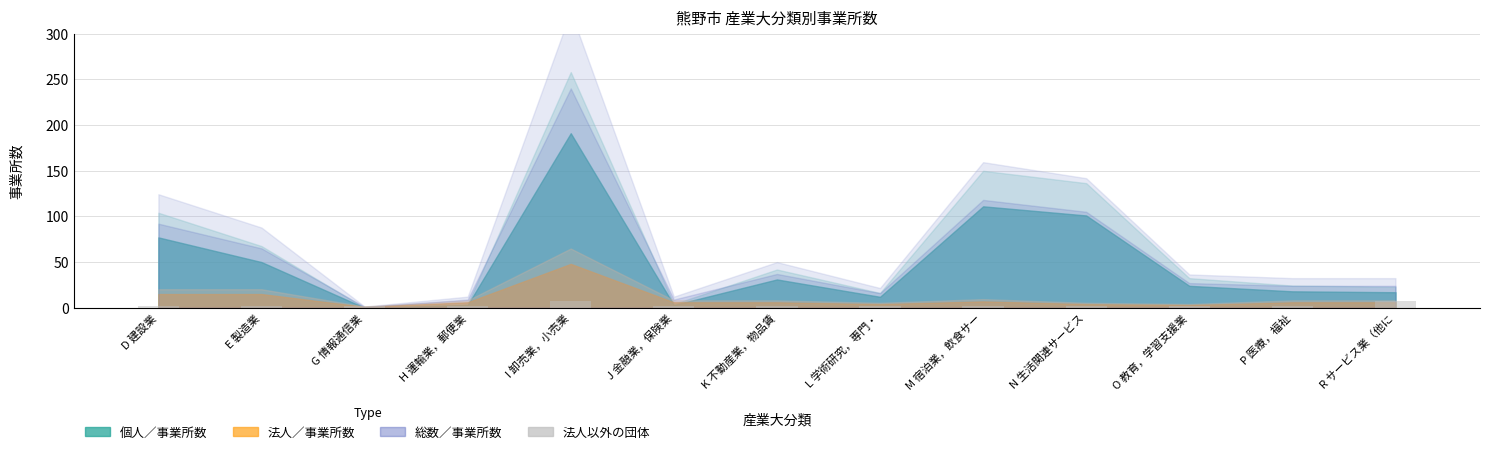

Count the number of data series in this chart.

1